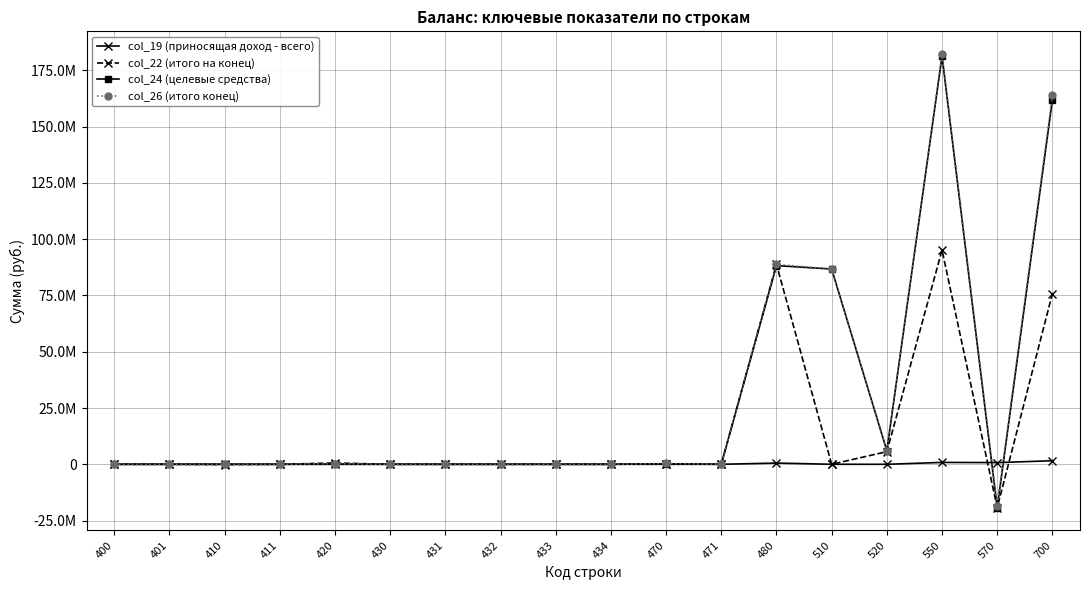

Which series has the largest total across all categories?

col_26 (итого конец)